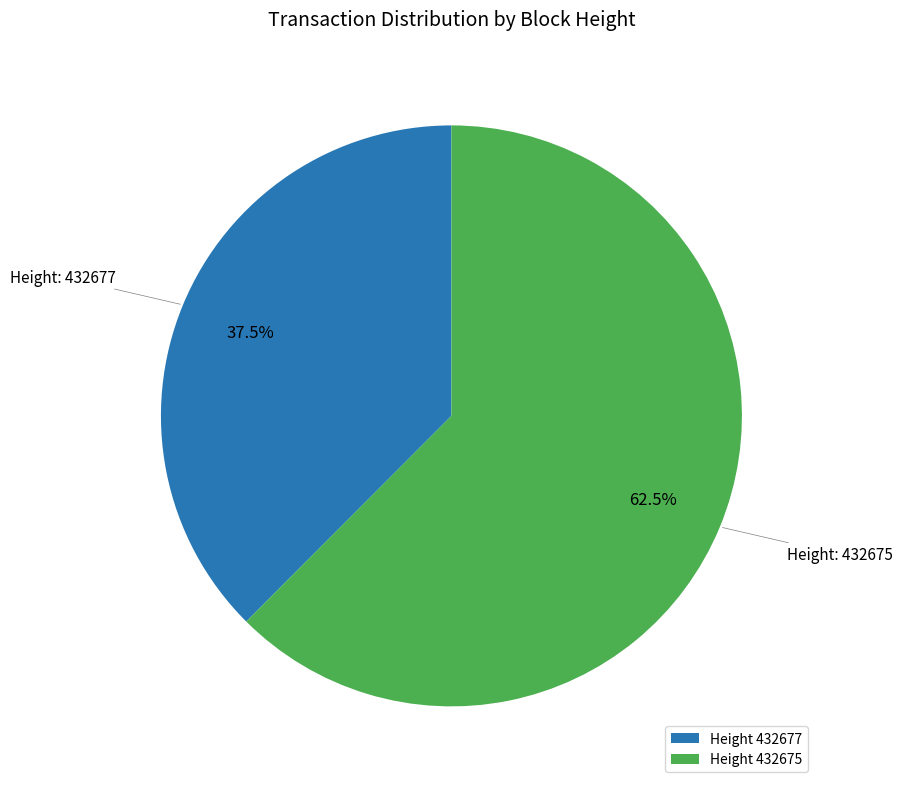

Count the number of slices in the pie.

2